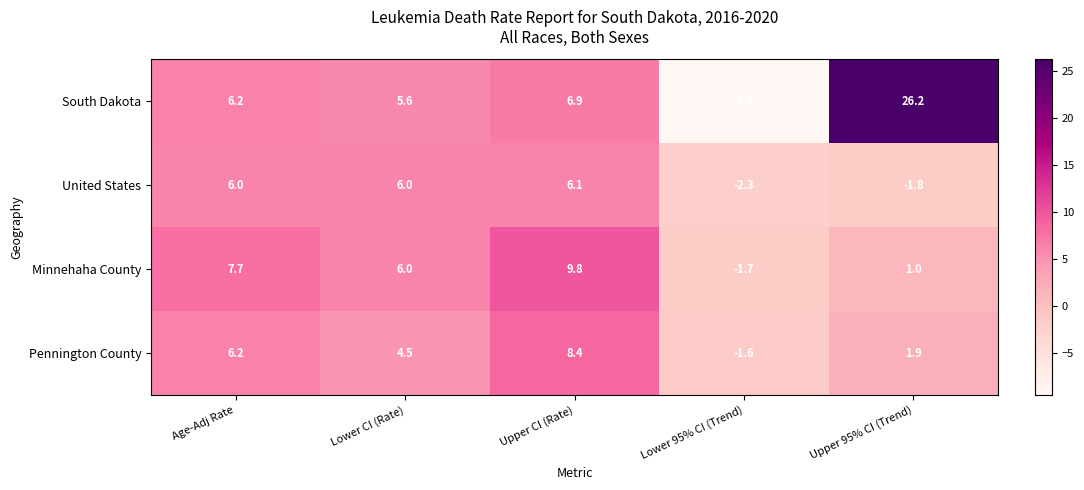

Is it true that United States equals -2.4 at Upper 95% CI (Trend)?

False